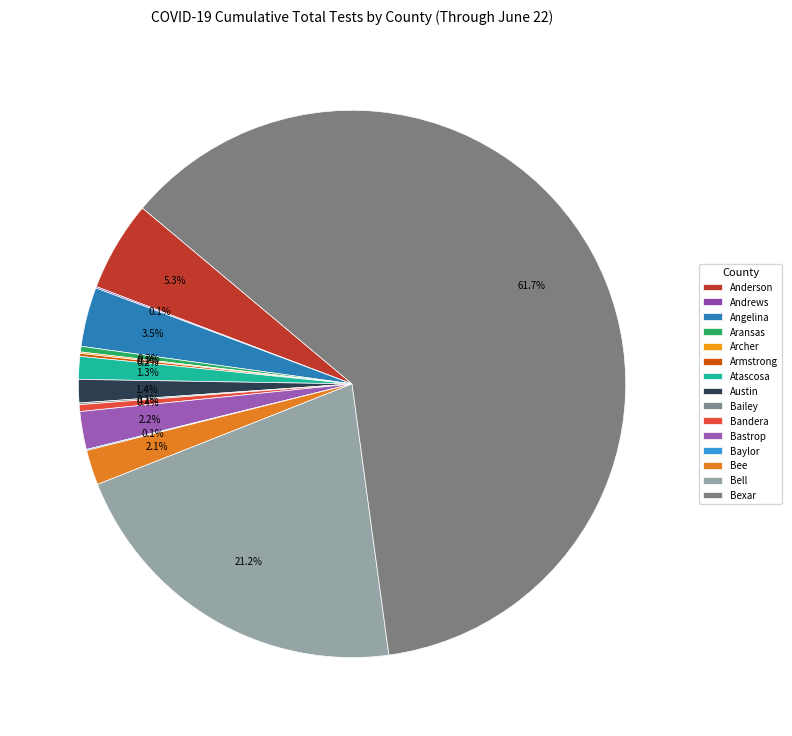

Is the sum of Atascosa and Bee greater than half?

No